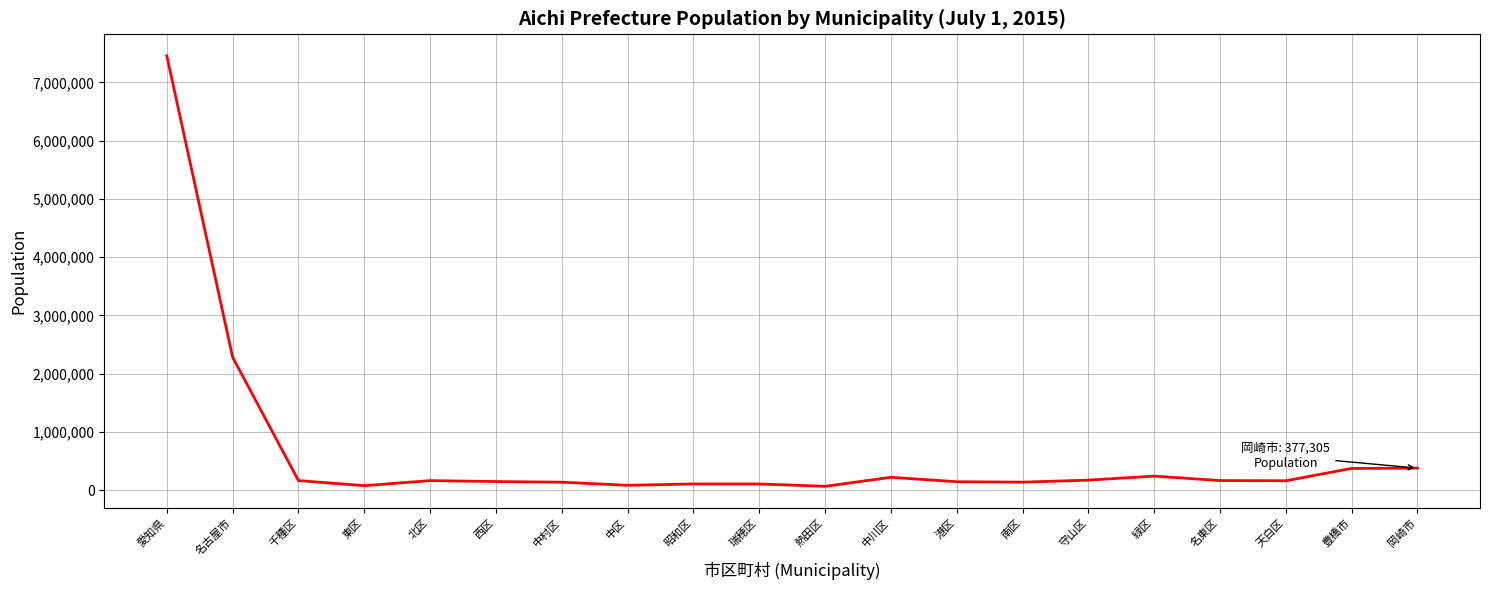

What is the maximum value shown in the chart?

7456113